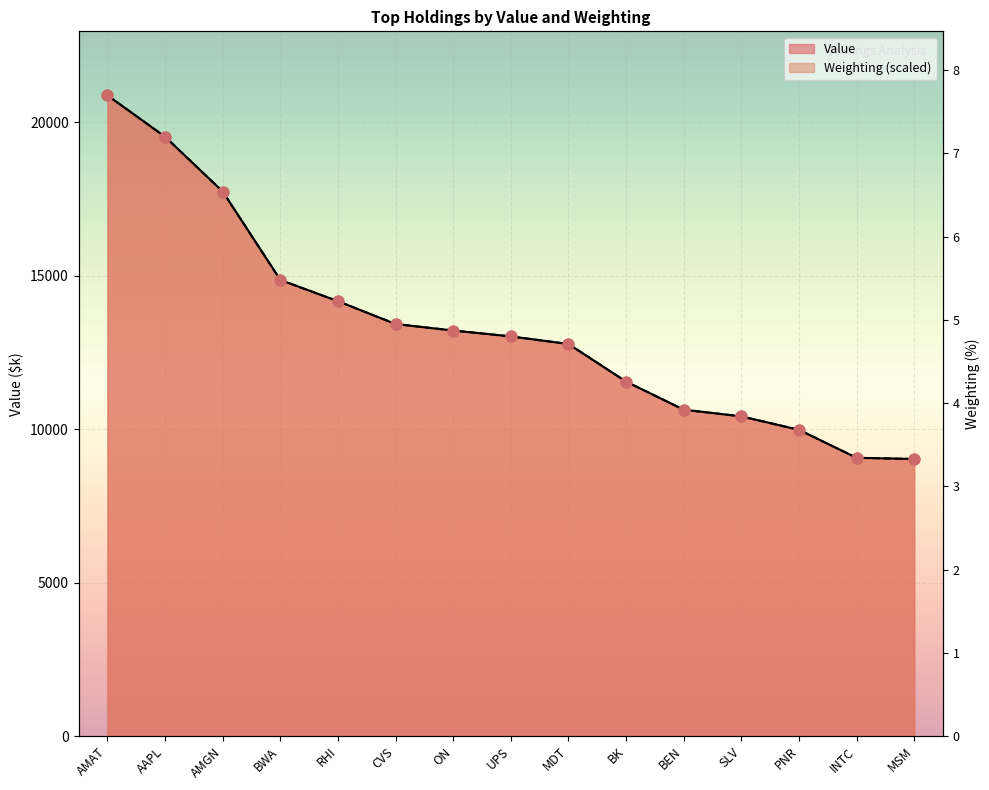

What is the ratio of the value at PNR to the value at RHI?

0.7